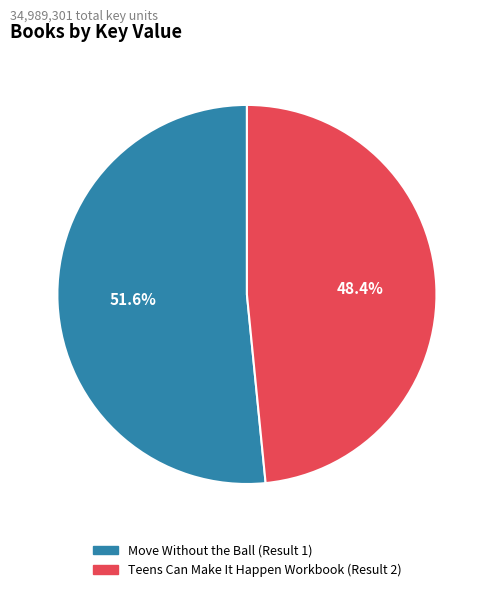

Is it true that Teens Can Make It Happen Workbook (Result 2) is 40% of the pie?

False